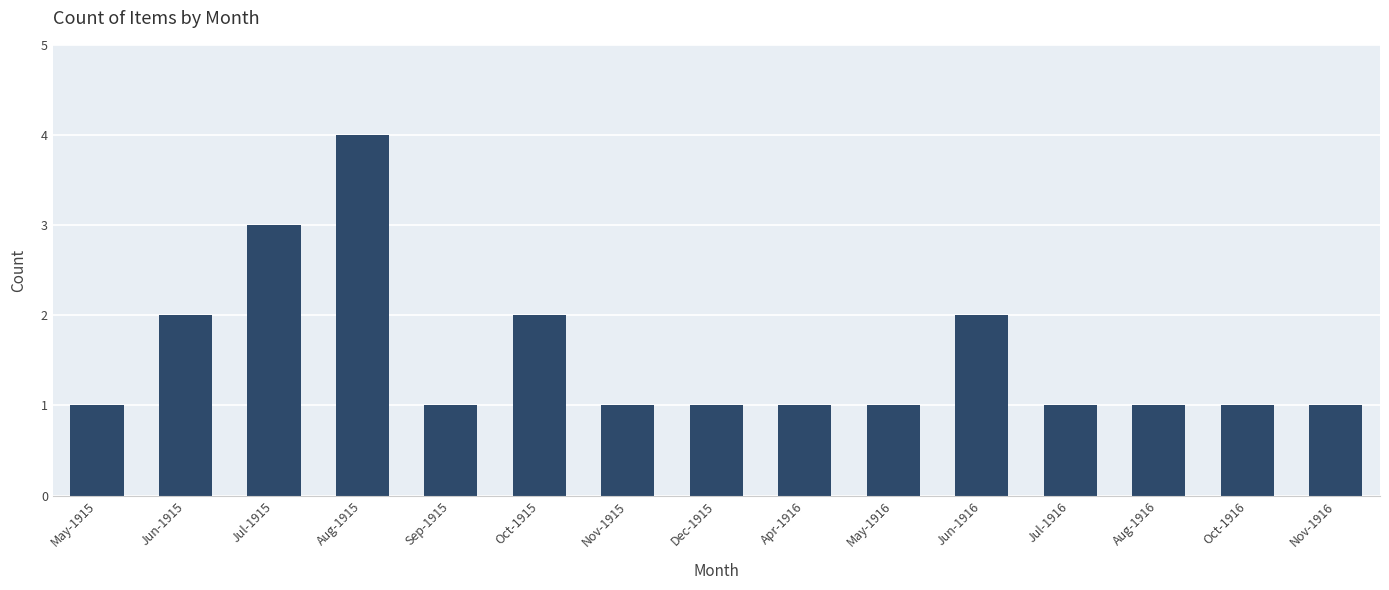

What is the label of the 12th bar from the right?

Aug-1915